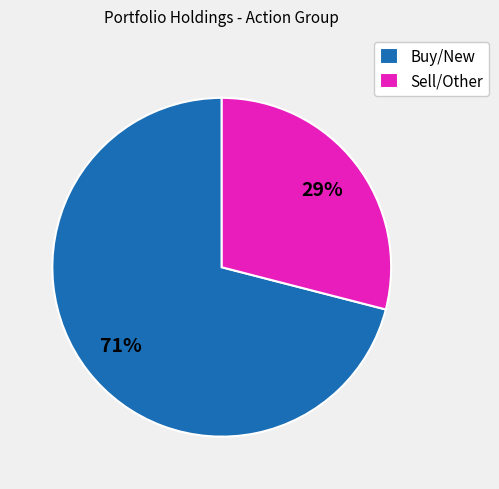

Which has a higher value, Buy/New or Sell/Other?

Buy/New